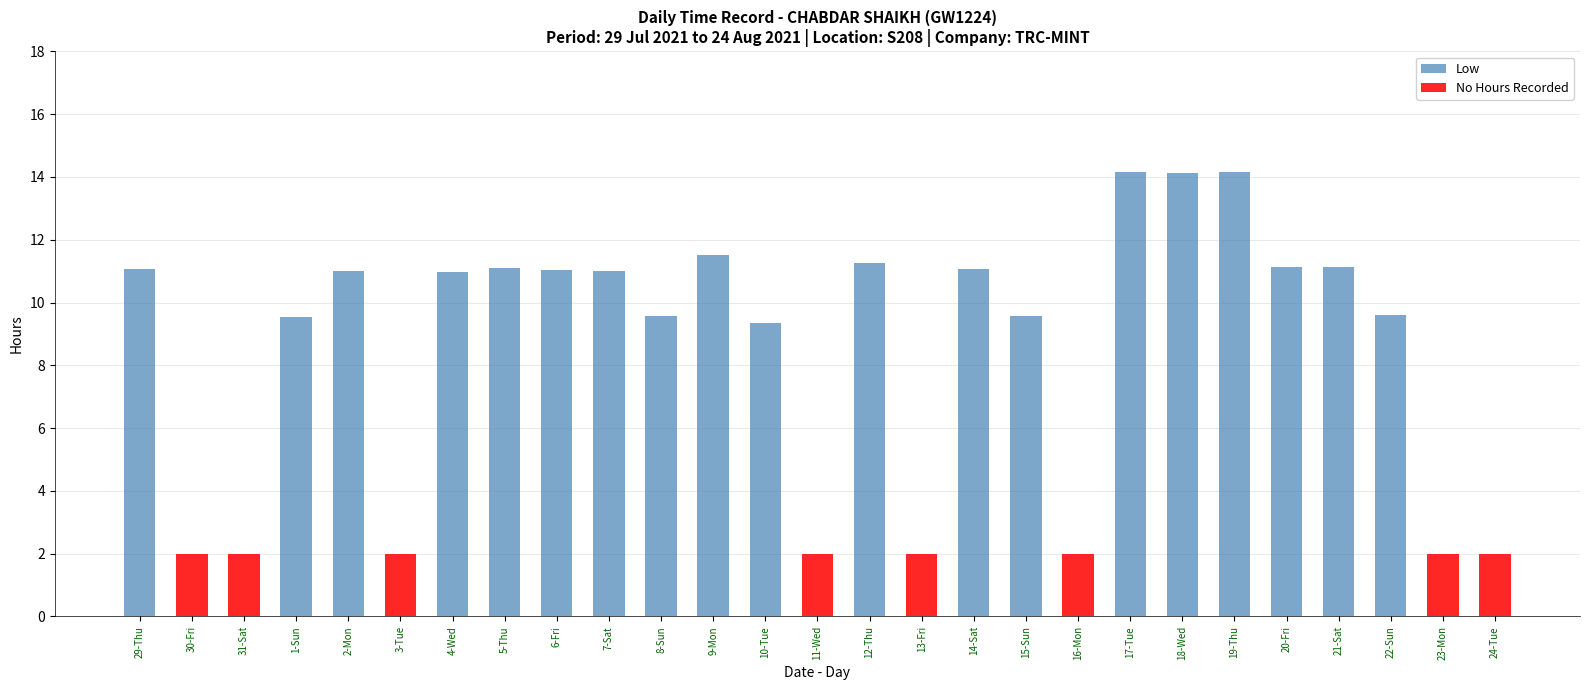

Rank the series by their average value, from highest to lowest.

Low, No Hours Recorded